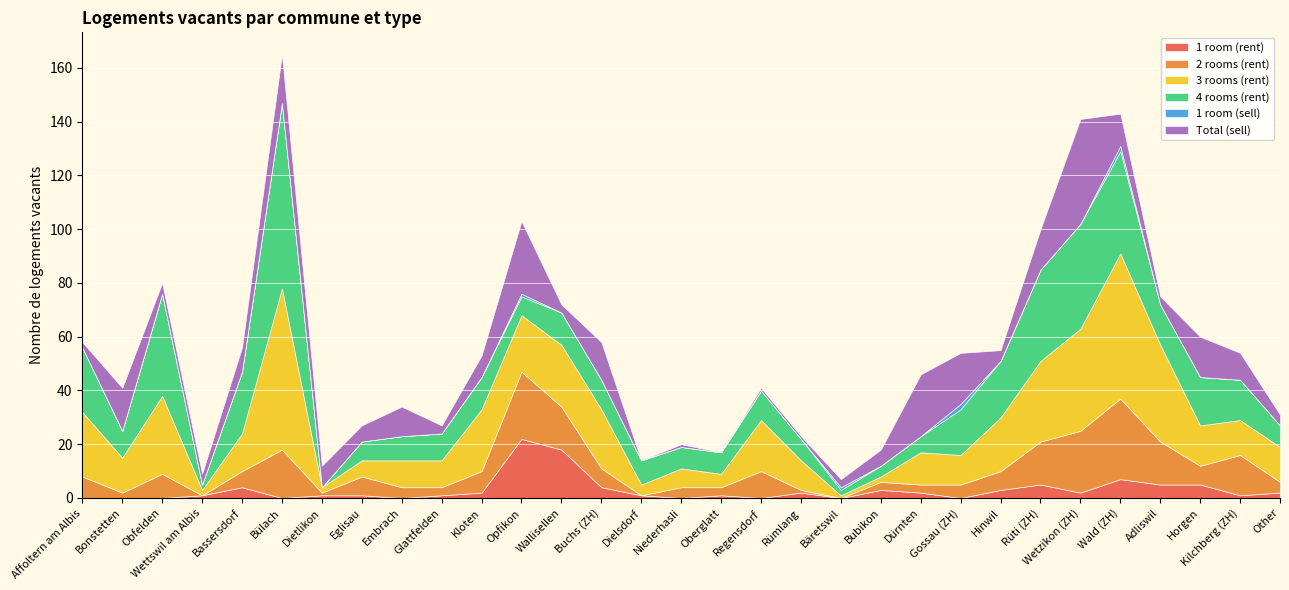

At which label is 2 rooms (rent) closest to 15?

Kilchberg (ZH)